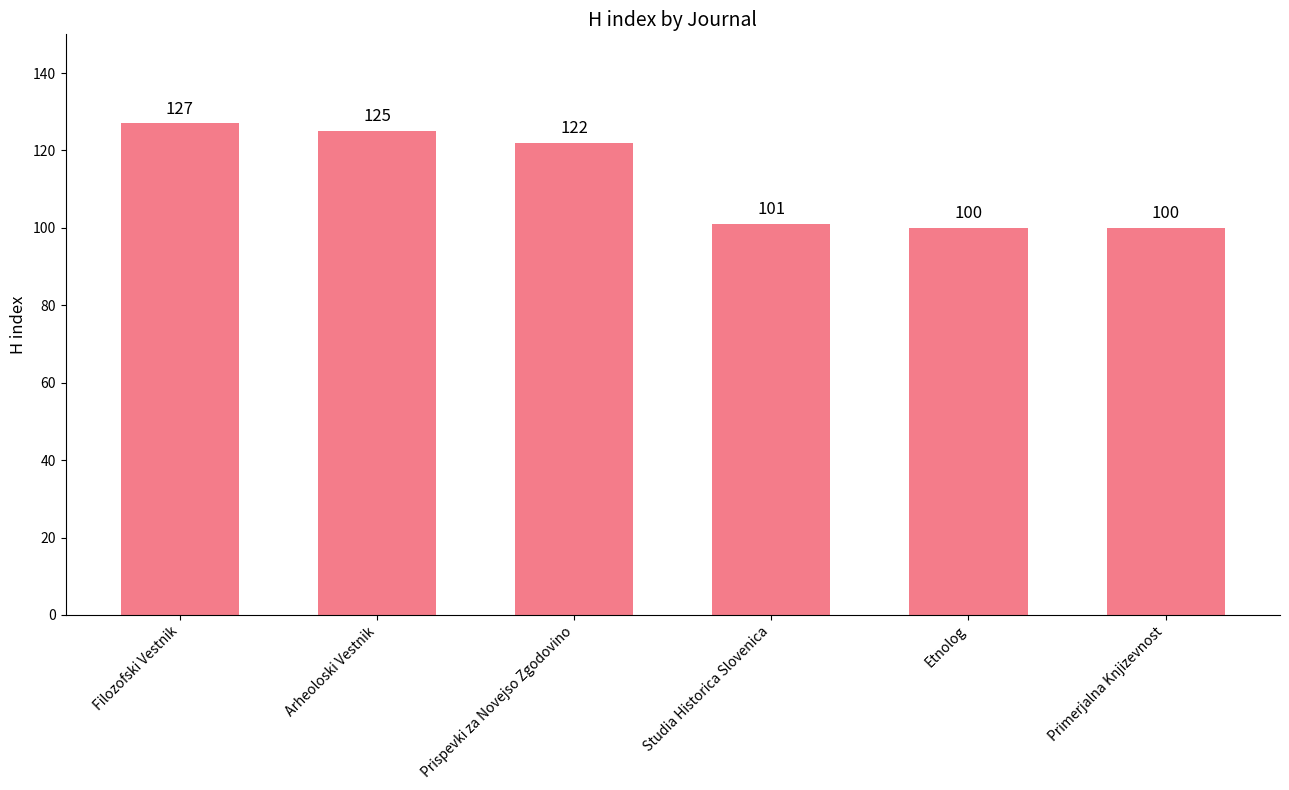

How many categories are shown in the chart?

6